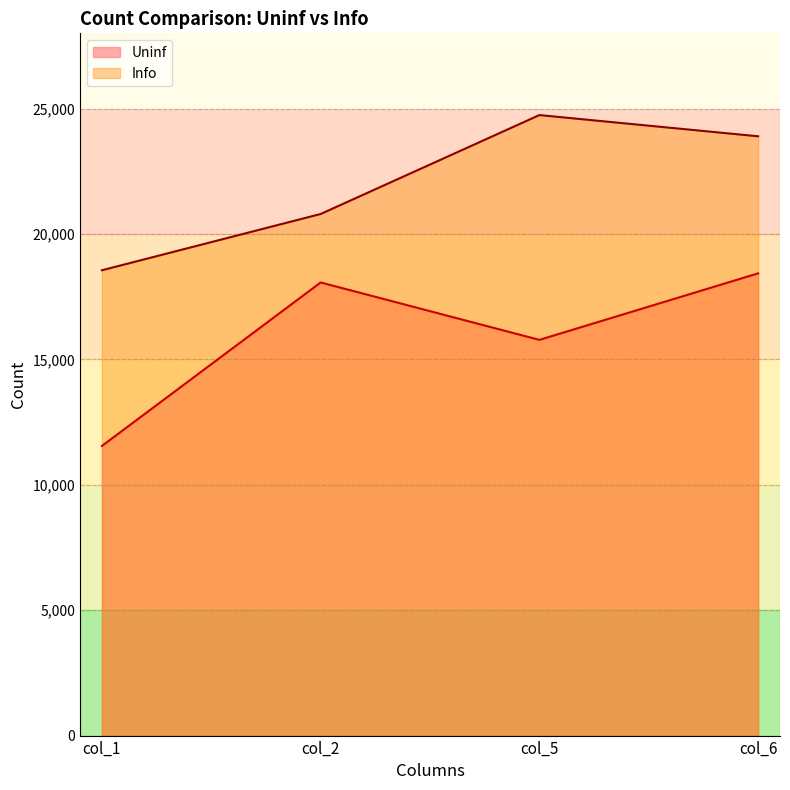

True or false: Uninf has a value of 11548 at col_1.

True